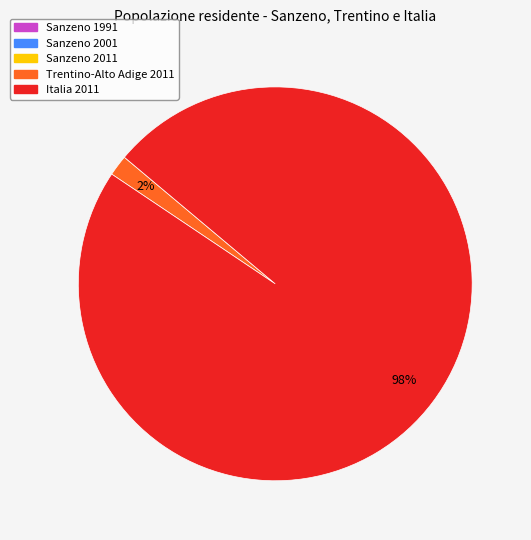

Is Italia 2011 the majority of the pie?

Yes